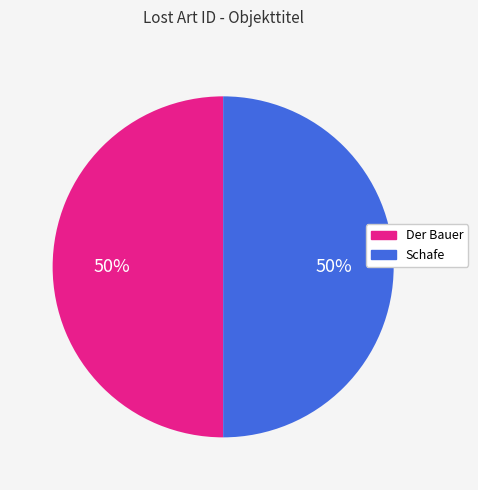

How many segments does this pie chart have?

2